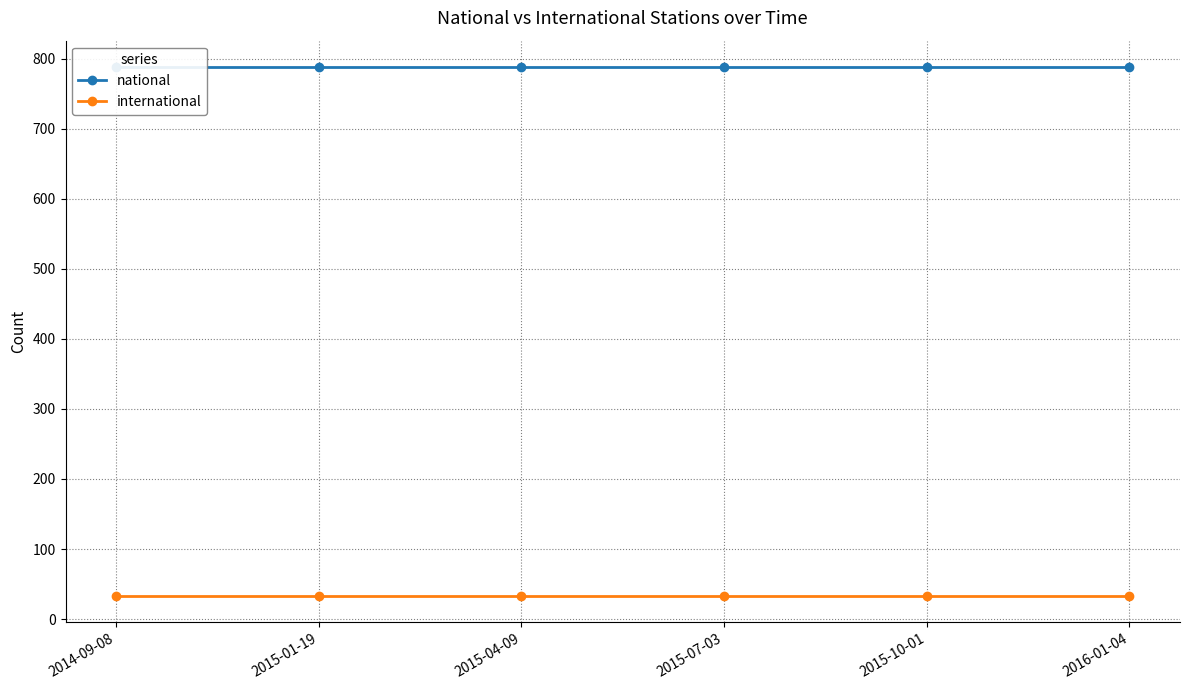

How many categories are shown in the chart?

6